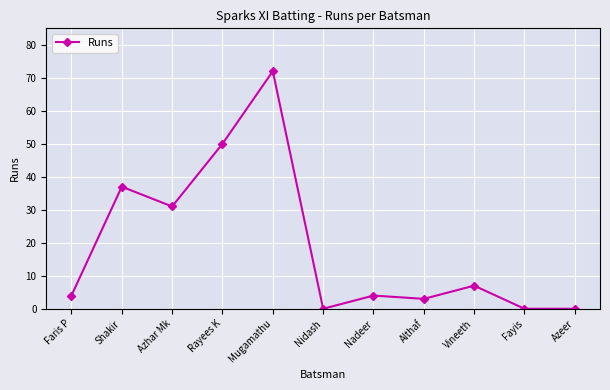

At which label is the value closest to 36?

Shakir